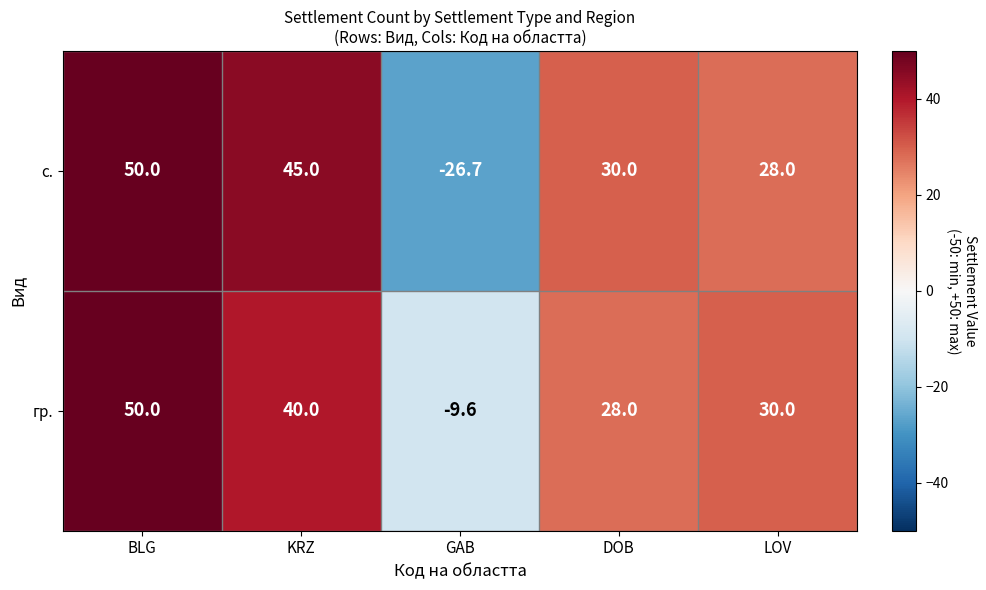

Which series changed the most between GAB and LOV?

с.